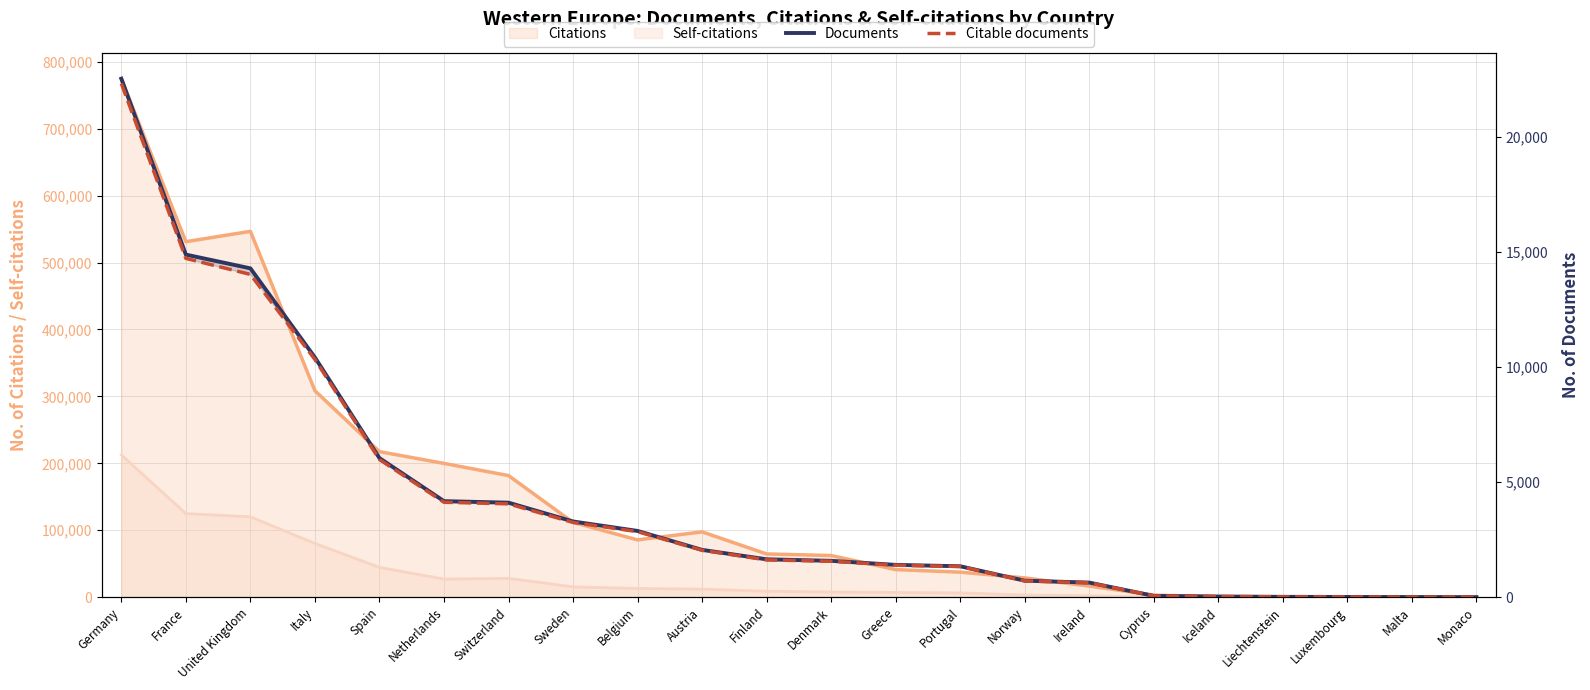

What is the sum of the Citable documents values at Belgium and Netherlands?

6969